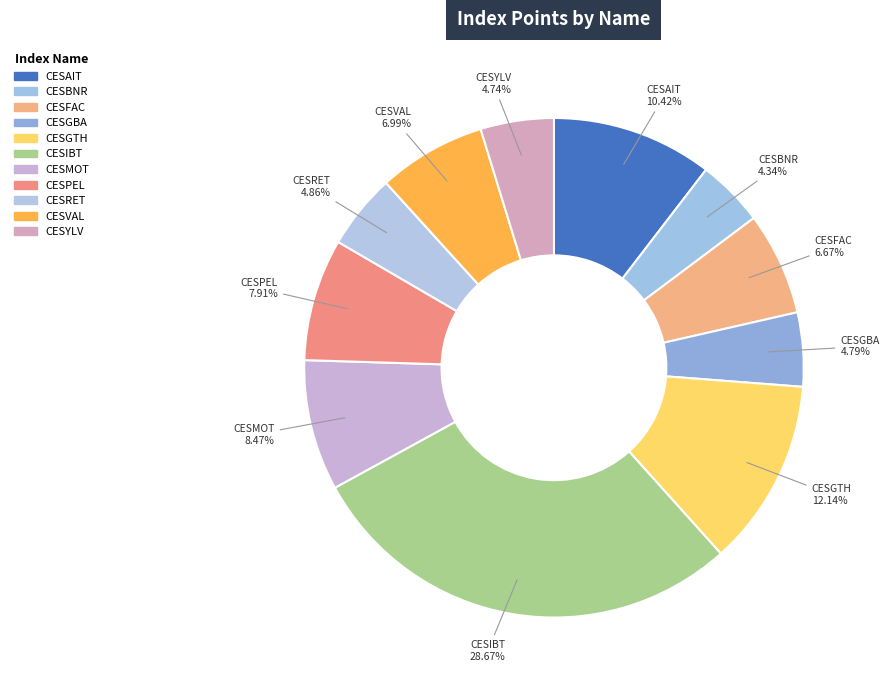

What percentage is NOT represented by CESAIT?

89.6%